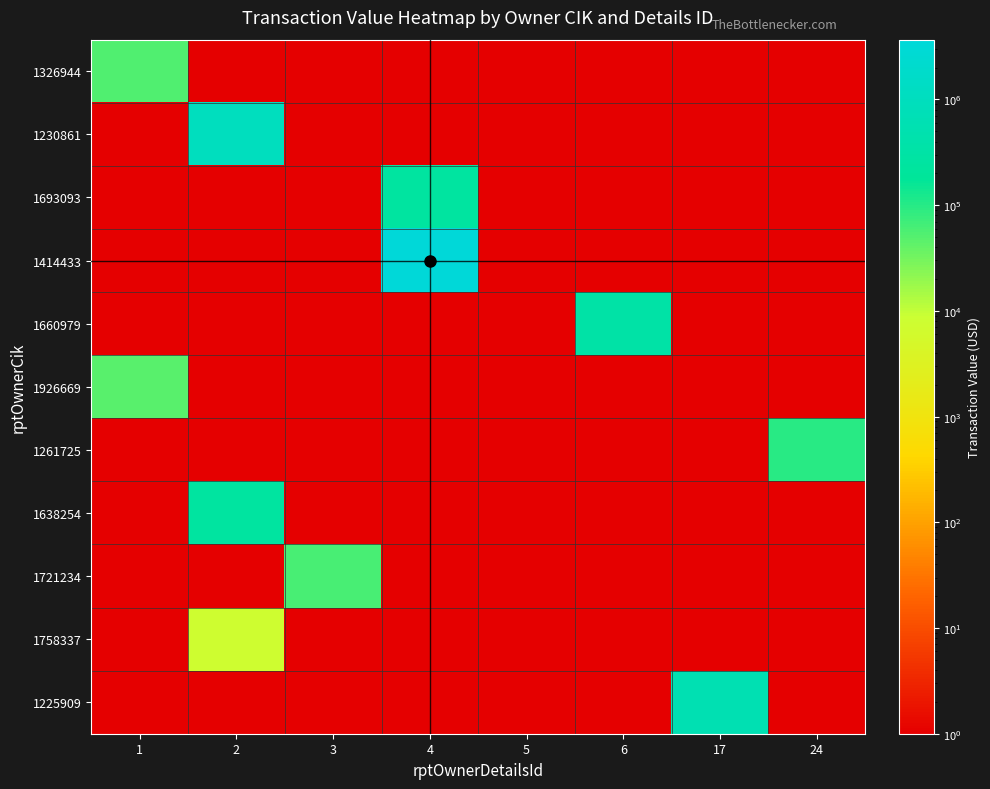

Which series changed the most between 1 and 24?

1261725